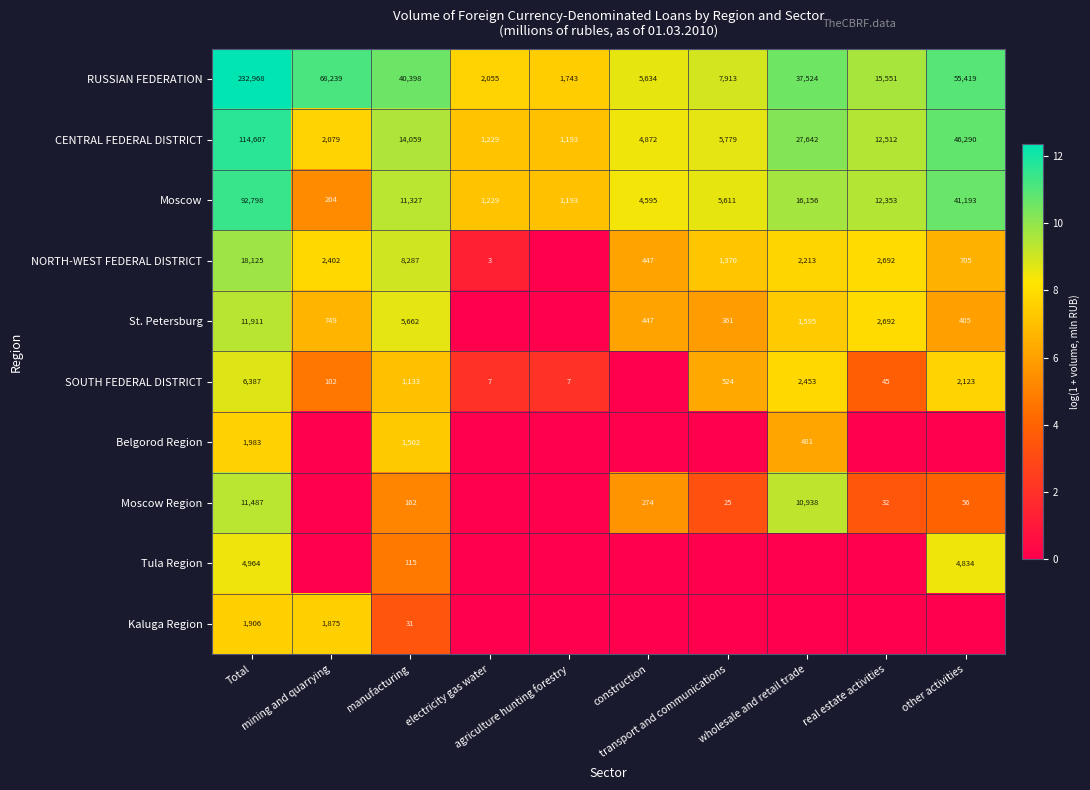

What is the sum of all CENTRAL FEDERAL DISTRICT values?

230262